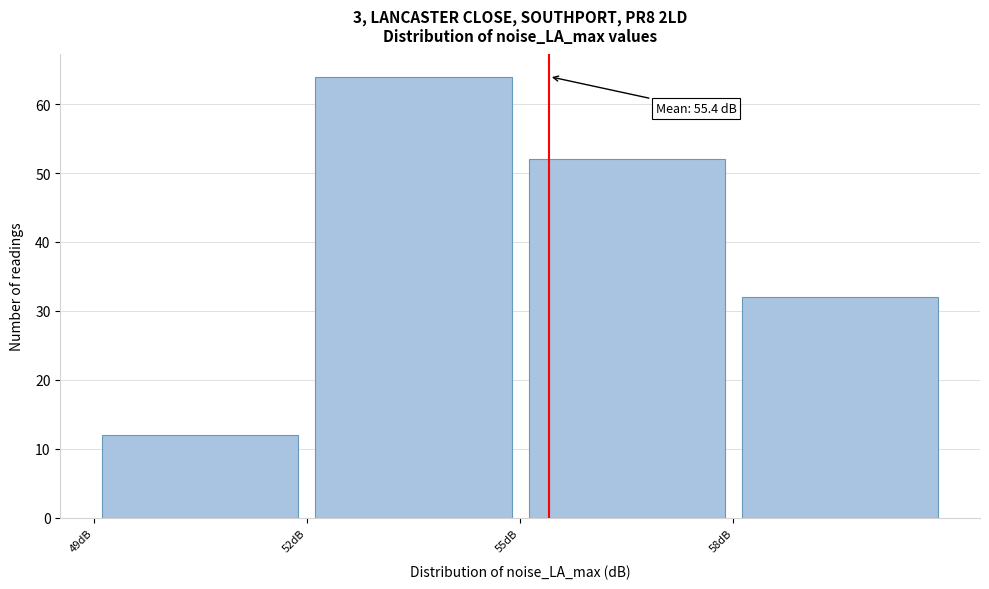

Which range on the x-axis has the tallest bar?

52 to 55